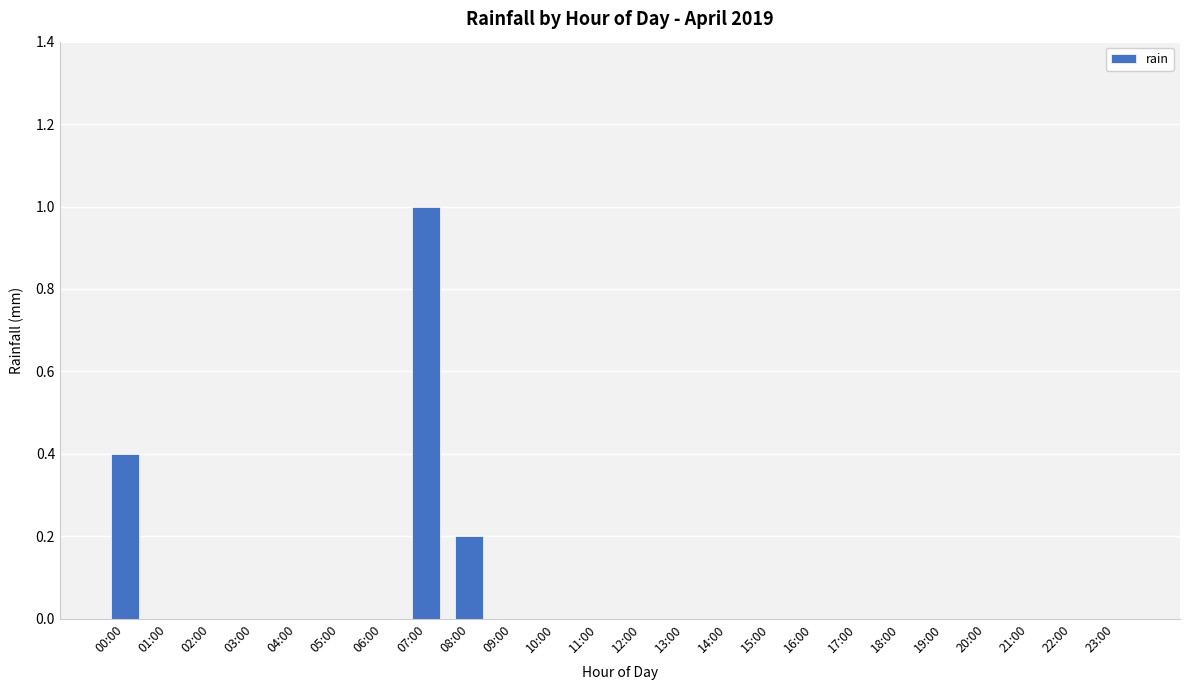

How many values are between 0 and 1?

24